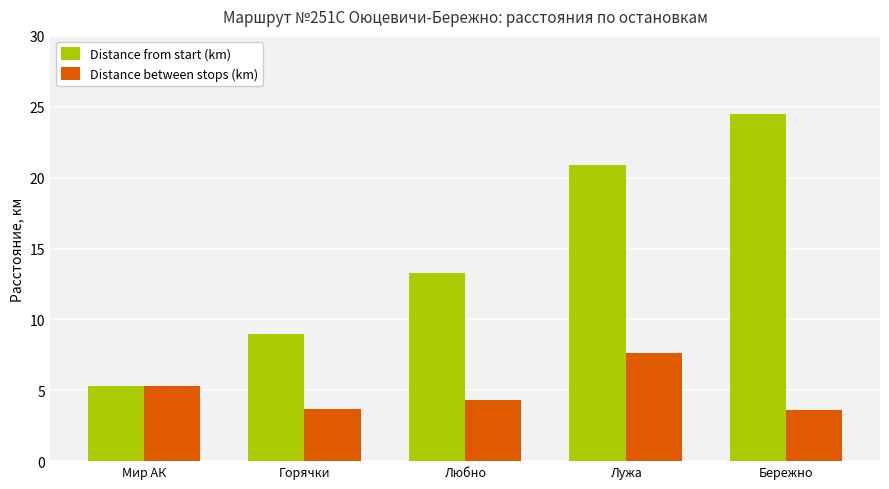

How many groups of bars are there?

5